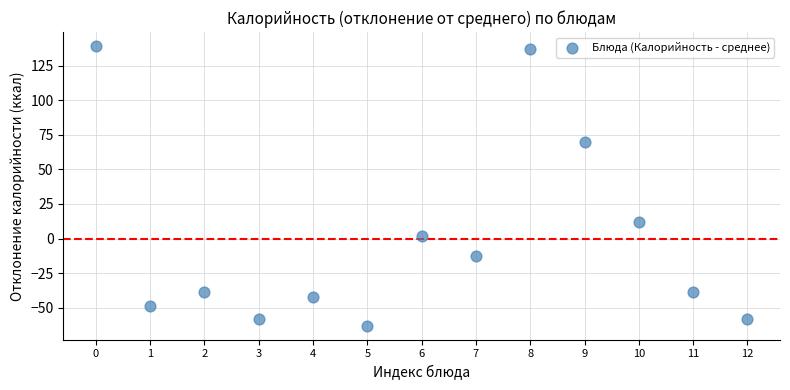

What Y value in the scatter plot is closest to 38?

12.1